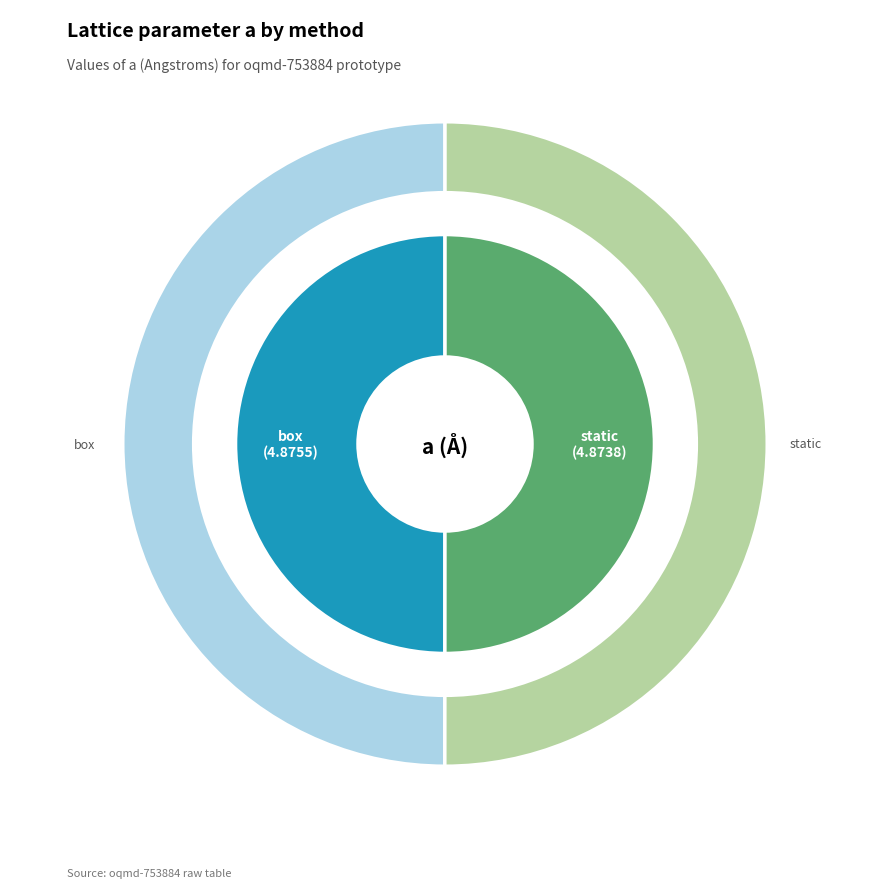

To the nearest percent, what is the combined percentage of static and box?

100%